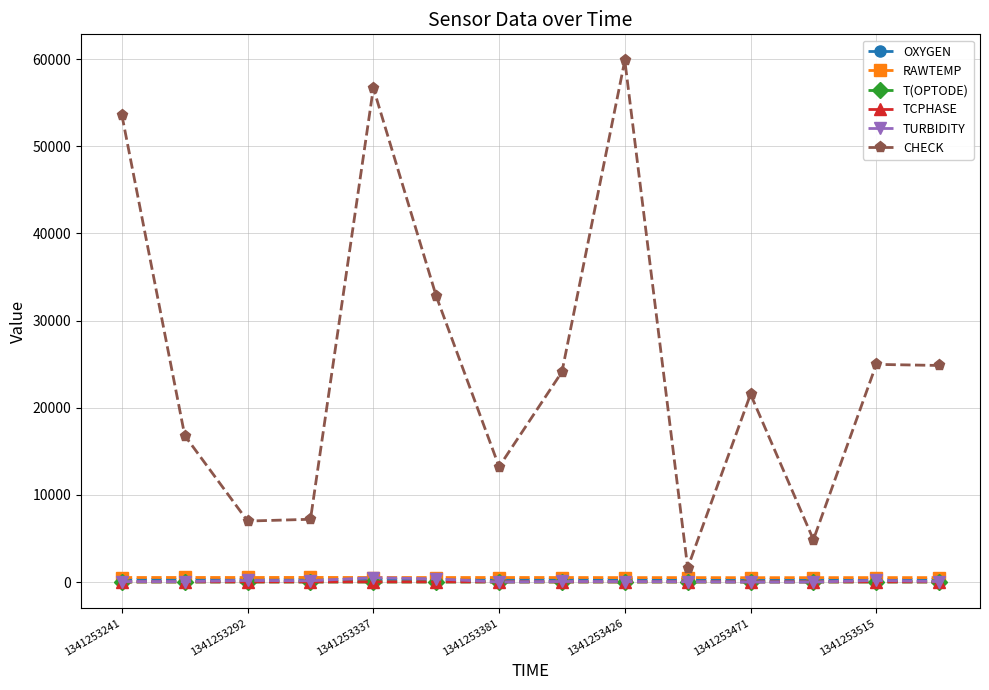

How many interior local valleys does the CHECK series have?

4